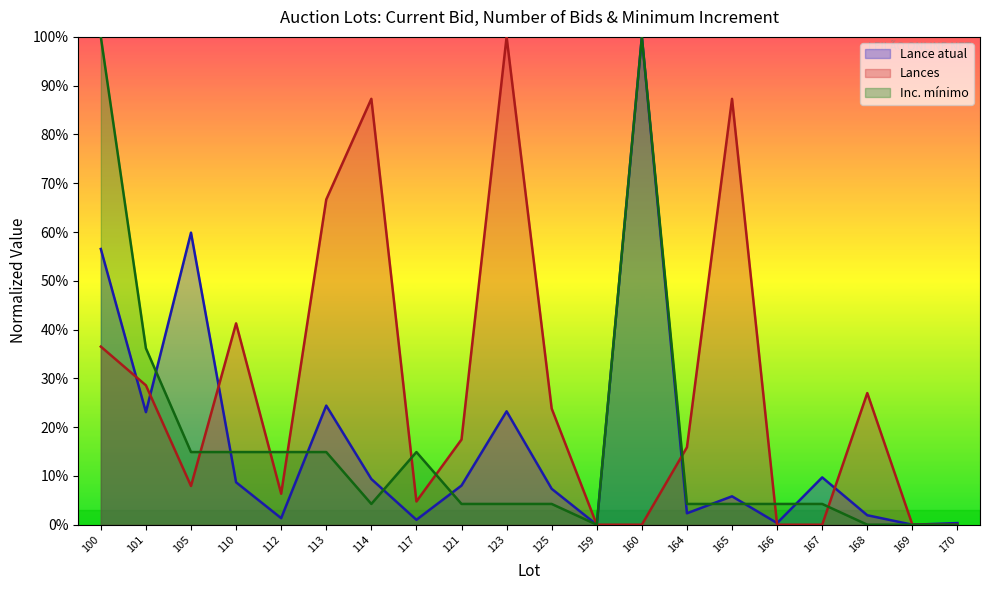

At which category does Lances reach its first local valley?

105